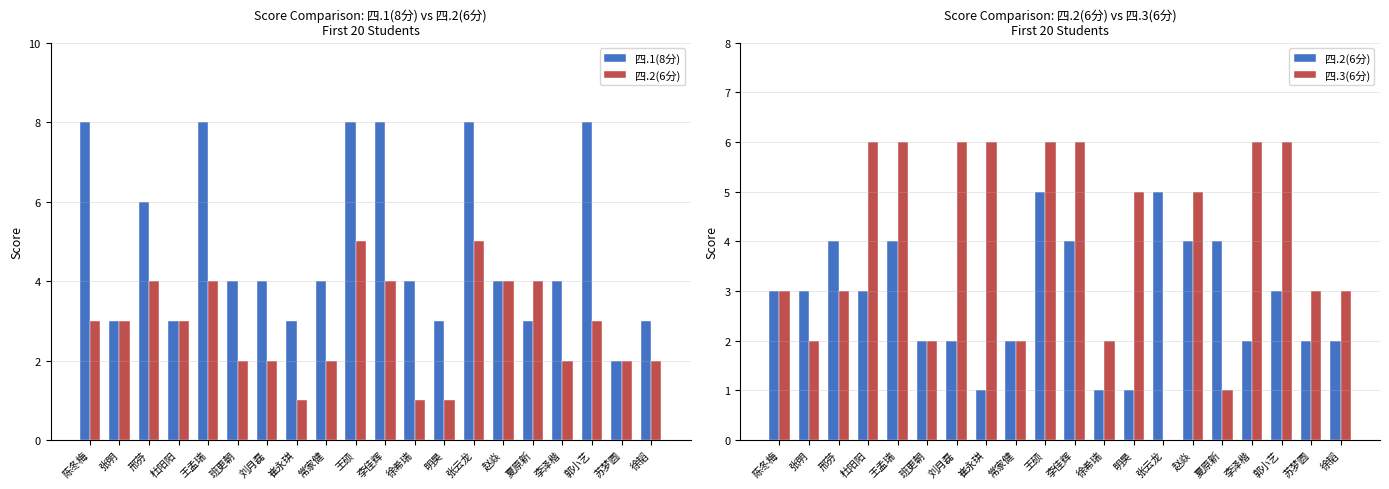

The value of 四.2(6分) at 苏梦圆 is 2. True or false?

True